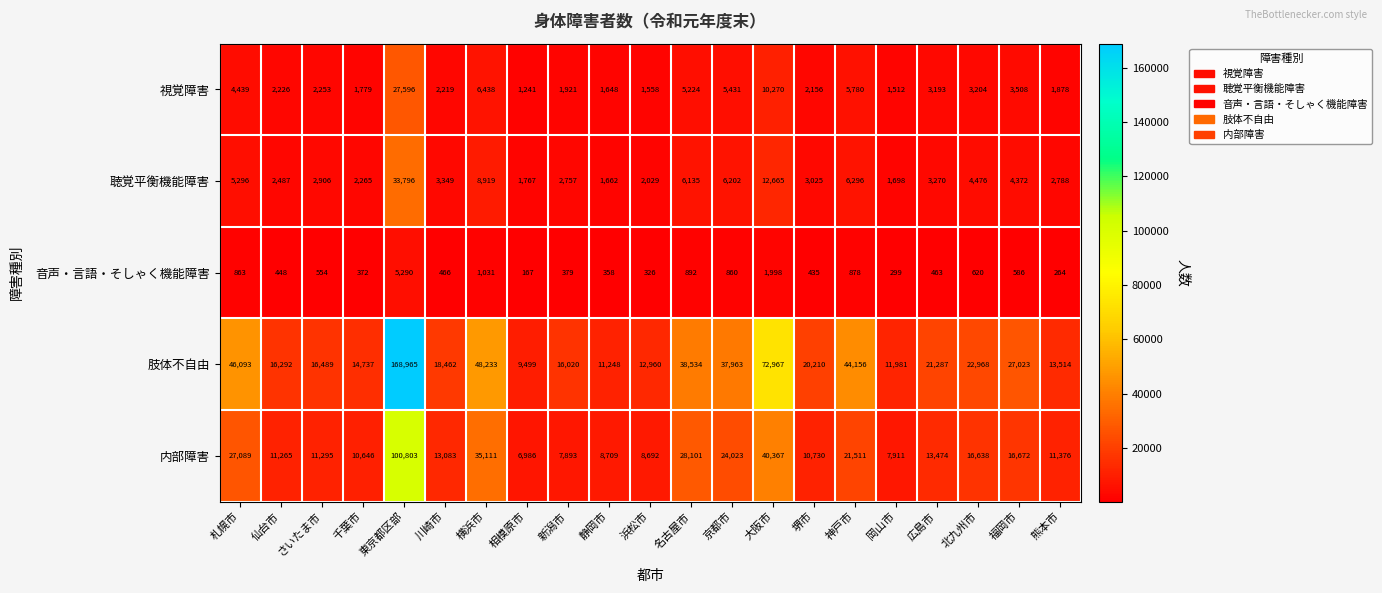

How many series are shown in this chart?

5